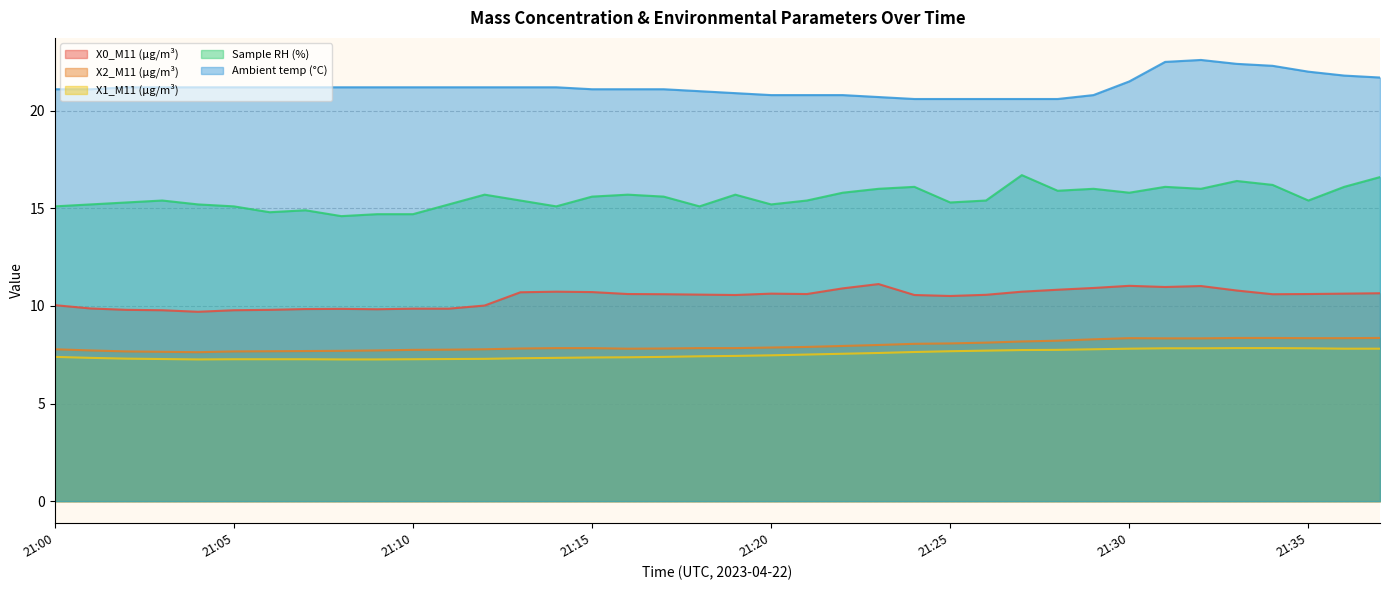

What is the approximate value of X1_M11 (μg/m³) at 21:12?

7.3